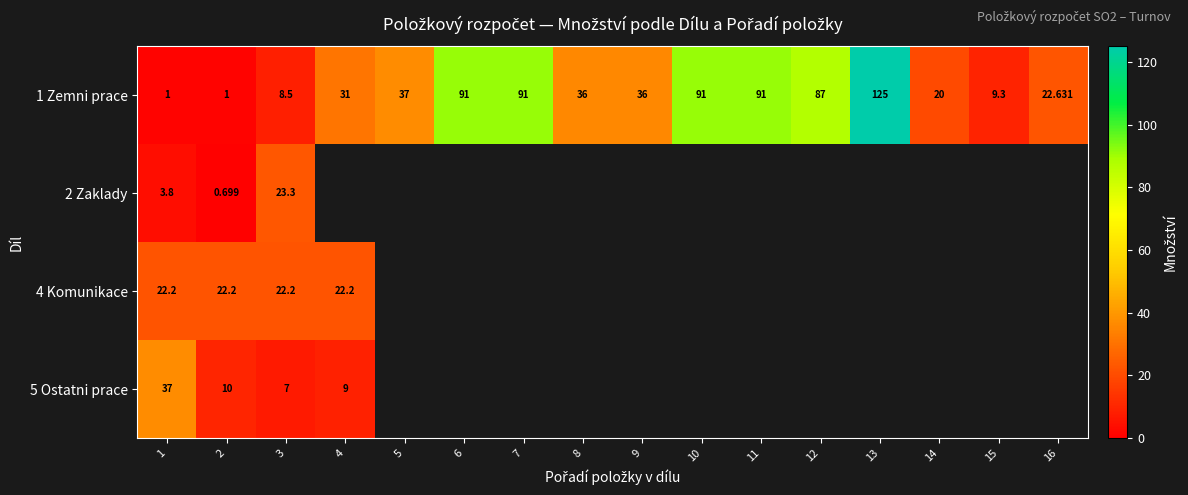

The value of 1 Zemni prace at 16 is 32.0. True or false?

False